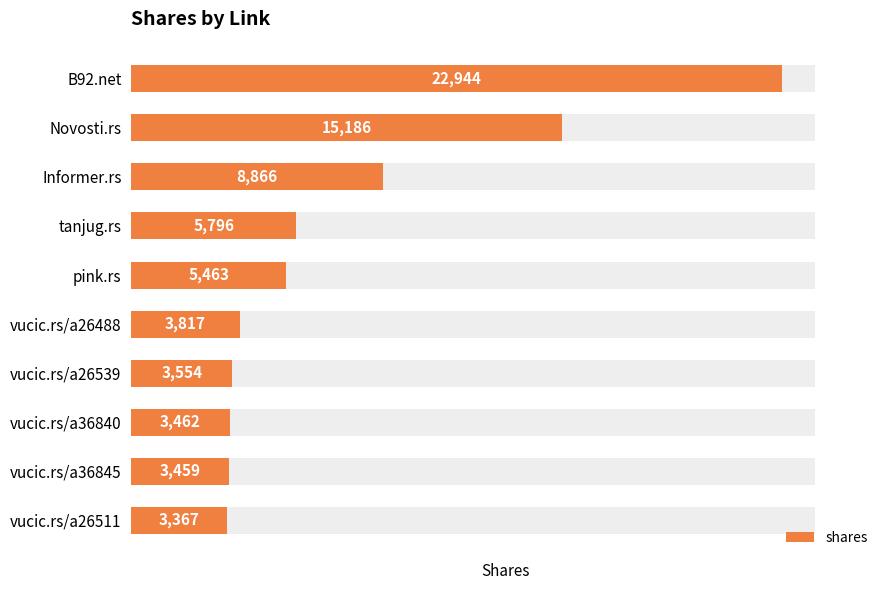

How many bars are there in total?

10